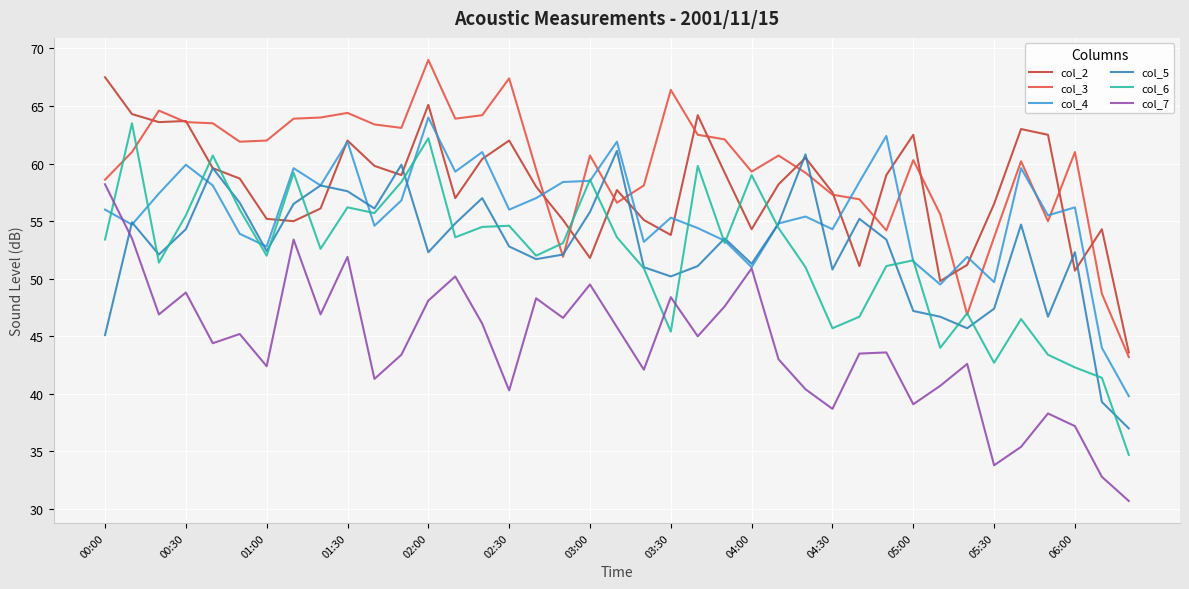

Which series has the largest total across all categories?

col_3